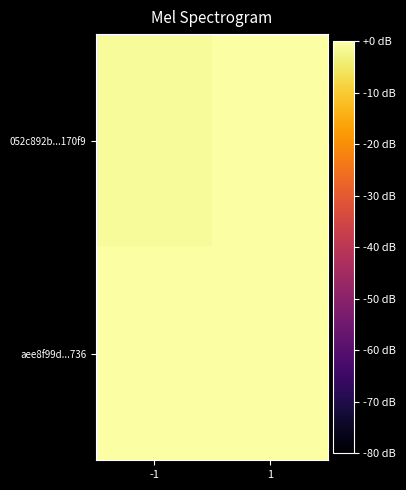

How many series are shown in this chart?

2